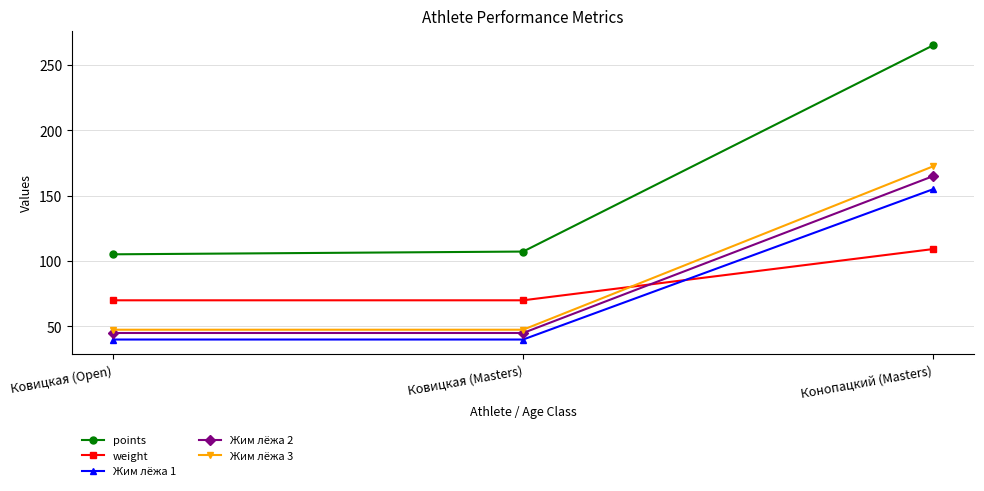

Which series has the widest spread of values?

points